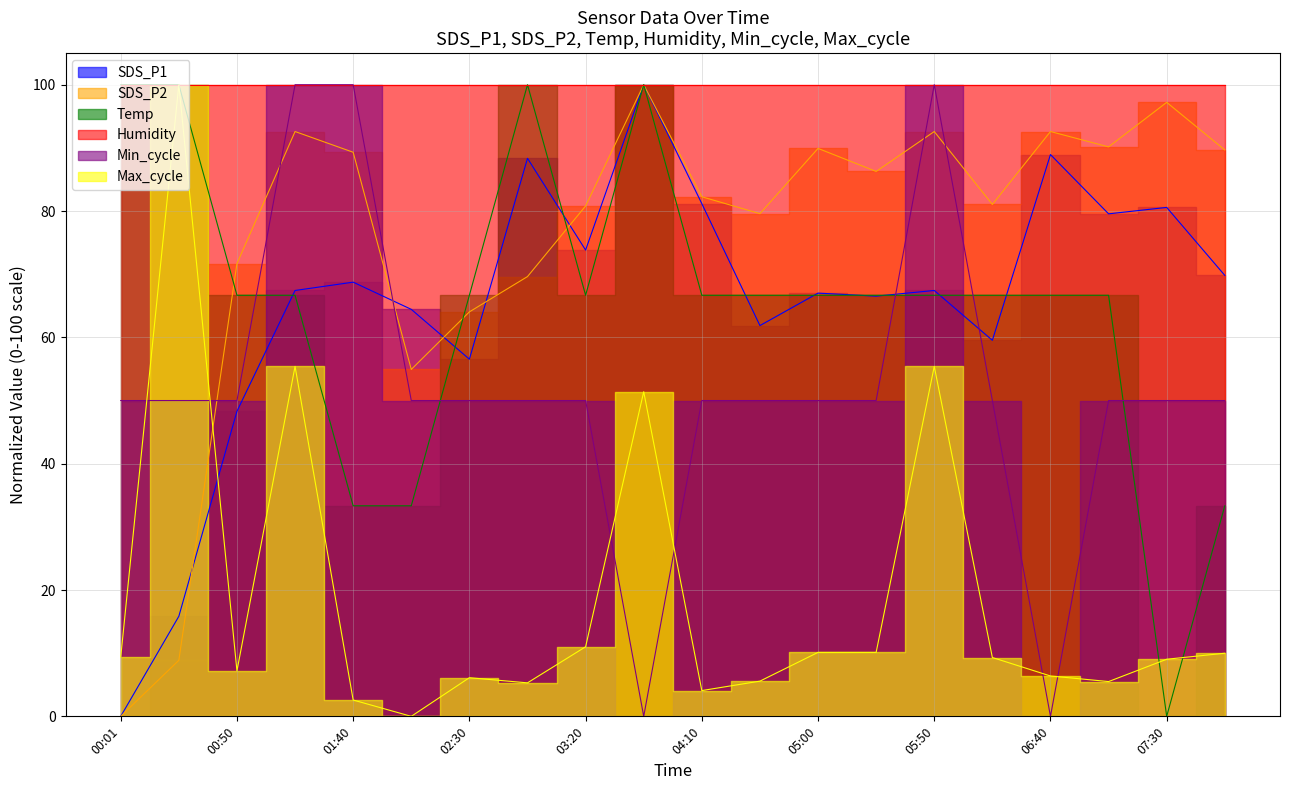

Read the Temp value at 04:10.

66.7